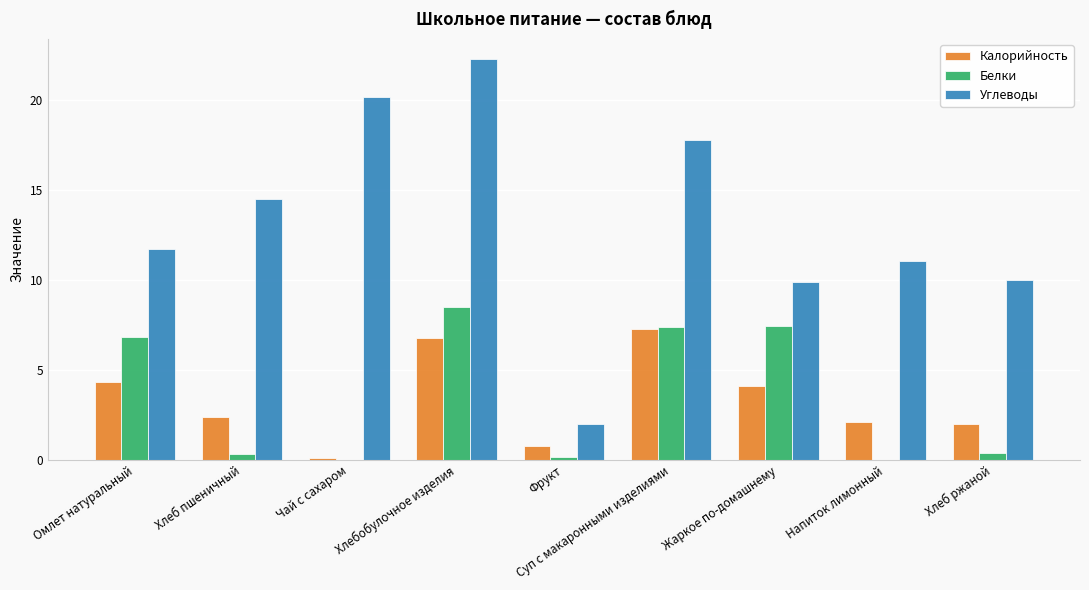

Is the value of Калорийность at Хлебобулочное изделия greater than the value of Углеводы at Напиток лимонный?

No